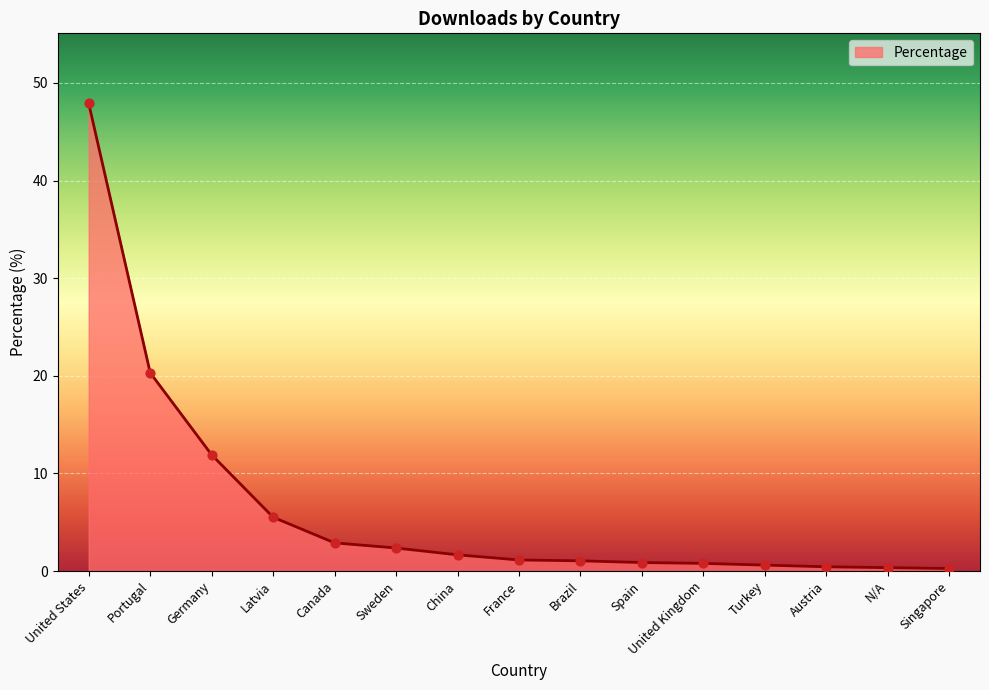

What is the change in value from Spain to Turkey?

-0.3